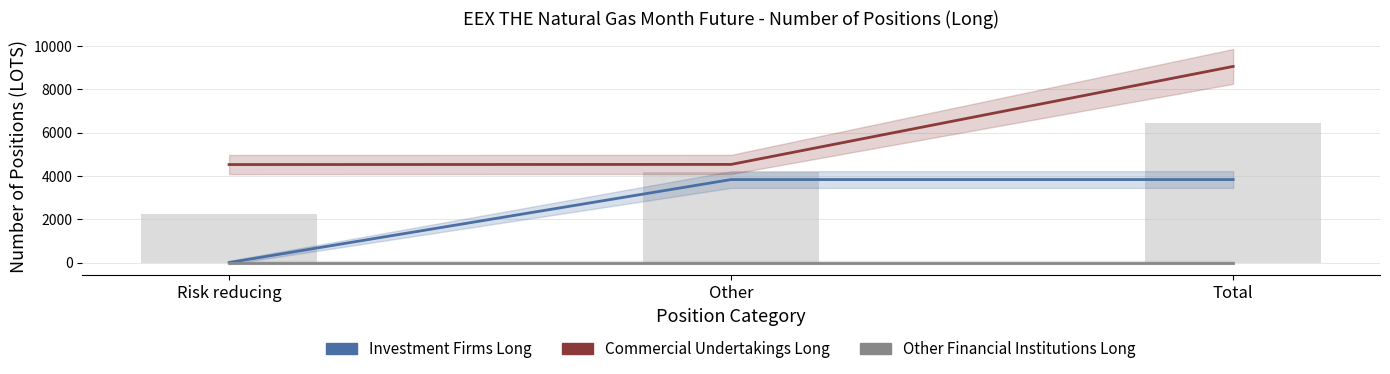

Where is Commercial Undertakings Long nearest to the value 6786?

Other